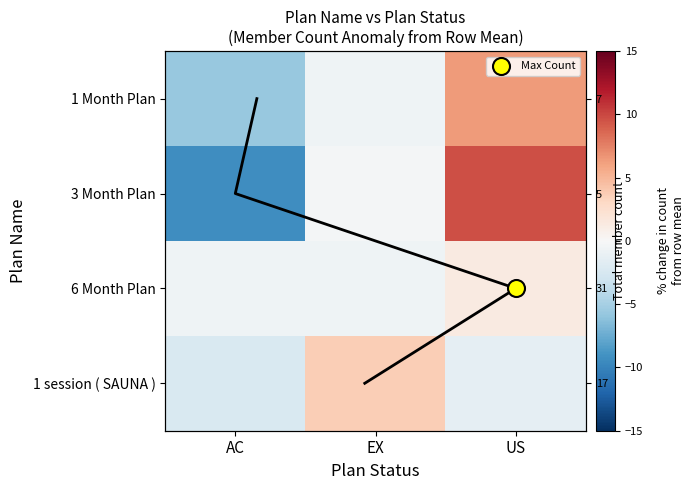

What is the spread (max minus min) of values at AC?

8.7